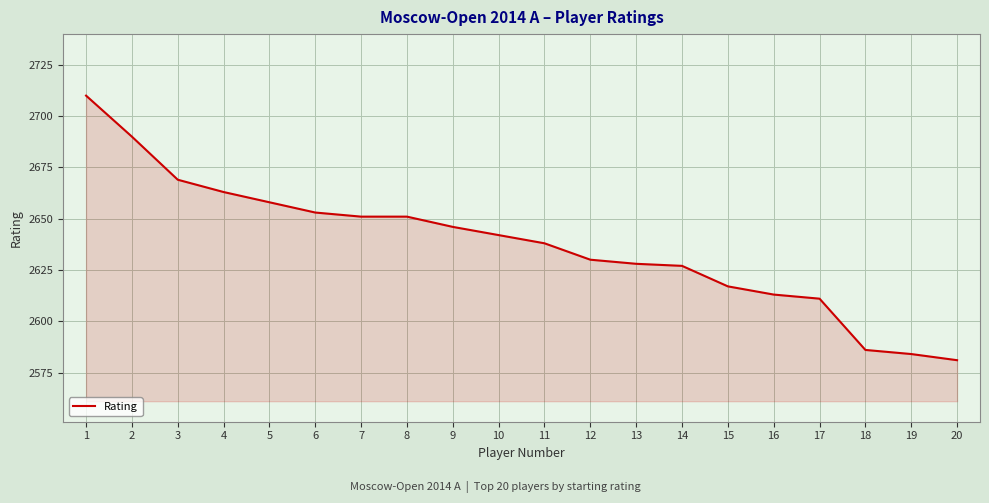

What is the difference between the maximum and minimum values?

129